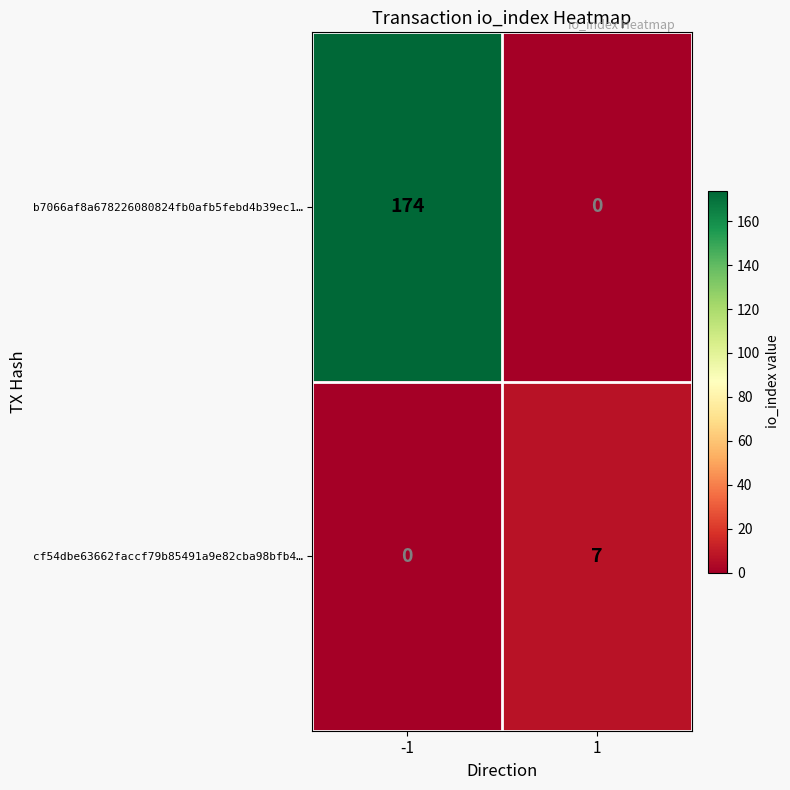

What is the sum of all cf54dbe63662faccf79b85491a9e82cba98bfb4… values?

7